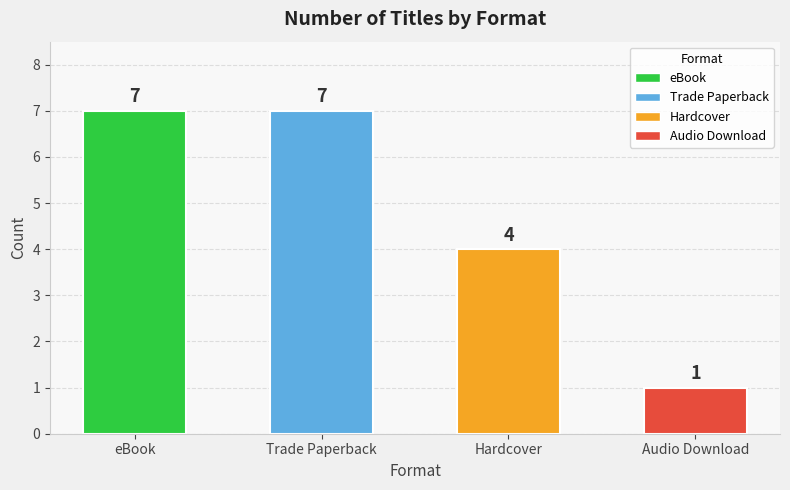

What is the value of the 1st bar from the left?

7